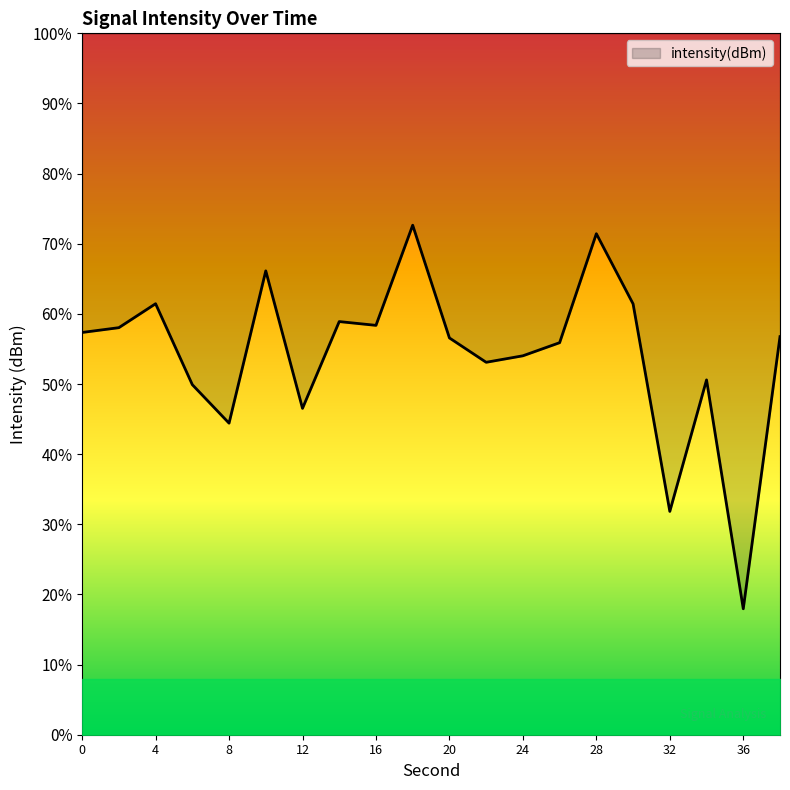

Rank the categories by value from highest to lowest.

18, 28, 10, 4, 30, 14, 16, 2, 0, 38, 20, 26, 24, 22, 34, 6, 12, 8, 32, 36